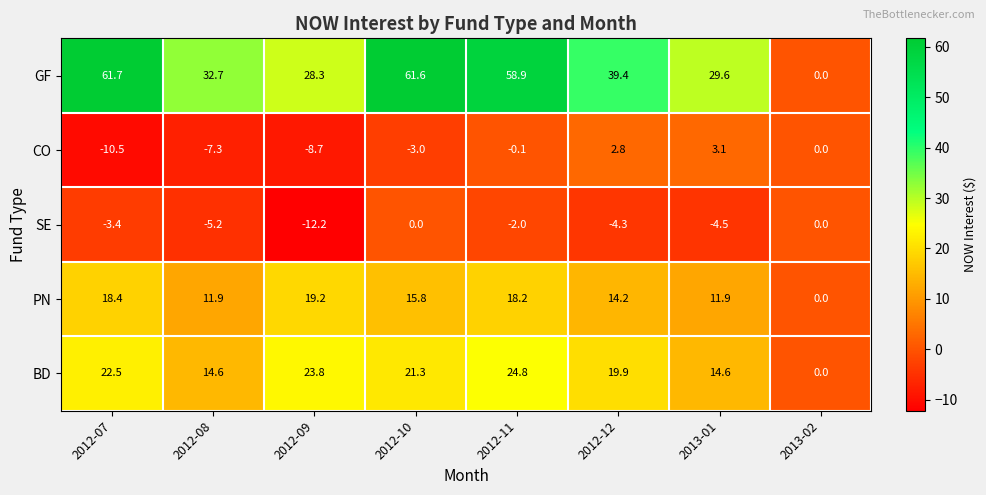

Which label corresponds to the smallest value in the chart?

2012-09